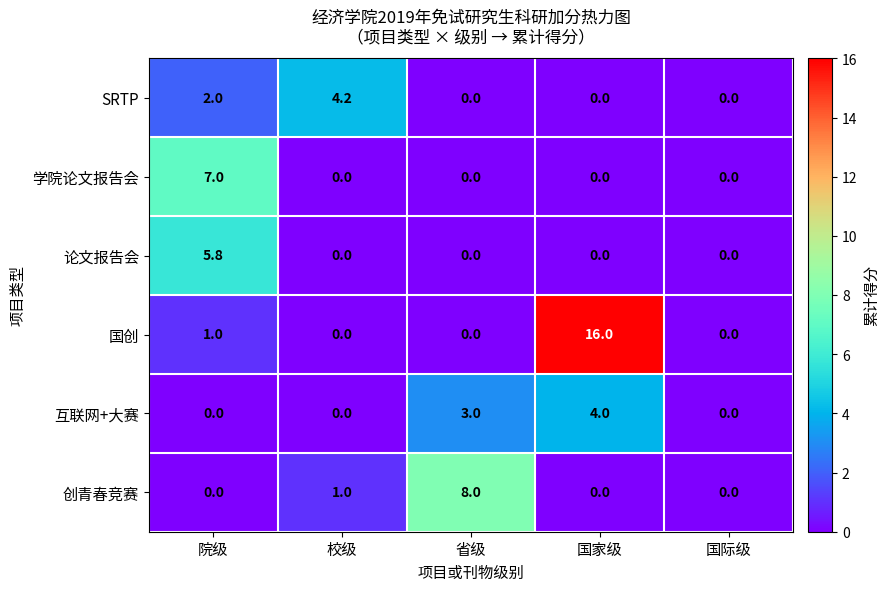

Reading left to right, what are all the values shown in this chart?

SRTP: 院级=2.0	校级=4.2	省级=0.0	国家级=0.0	国际级=0.0
学院论文报告会: 院级=7.0	校级=0.0	省级=0.0	国家级=0.0	国际级=0.0
论文报告会: 院级=5.8	校级=0.0	省级=0.0	国家级=0.0	国际级=0.0
国创: 院级=1.0	校级=0.0	省级=0.0	国家级=16.0	国际级=0.0
互联网+大赛: 院级=0.0	校级=0.0	省级=3.0	国家级=4.0	国际级=0.0
创青春竞赛: 院级=0.0	校级=1.0	省级=8.0	国家级=0.0	国际级=0.0